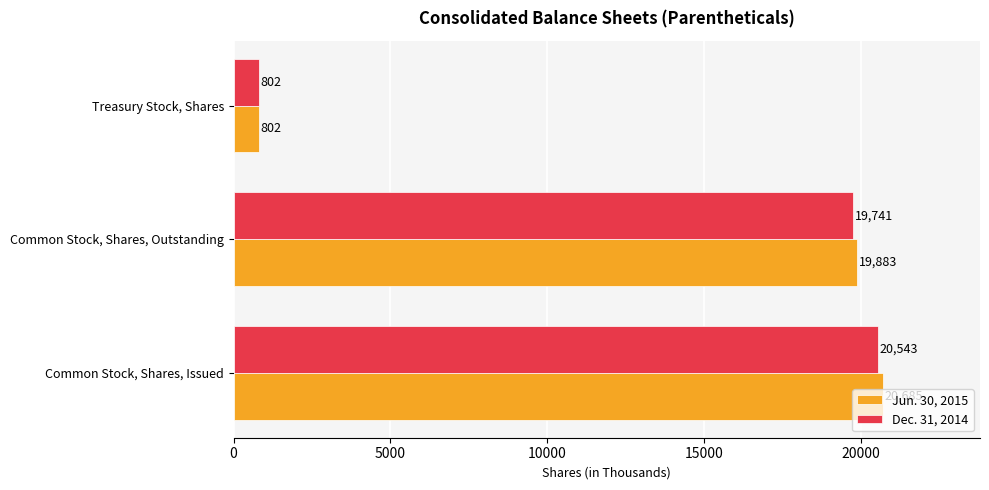

True or false: Dec. 31, 2014 has a value of 19741 at Common Stock, Shares, Outstanding.

True